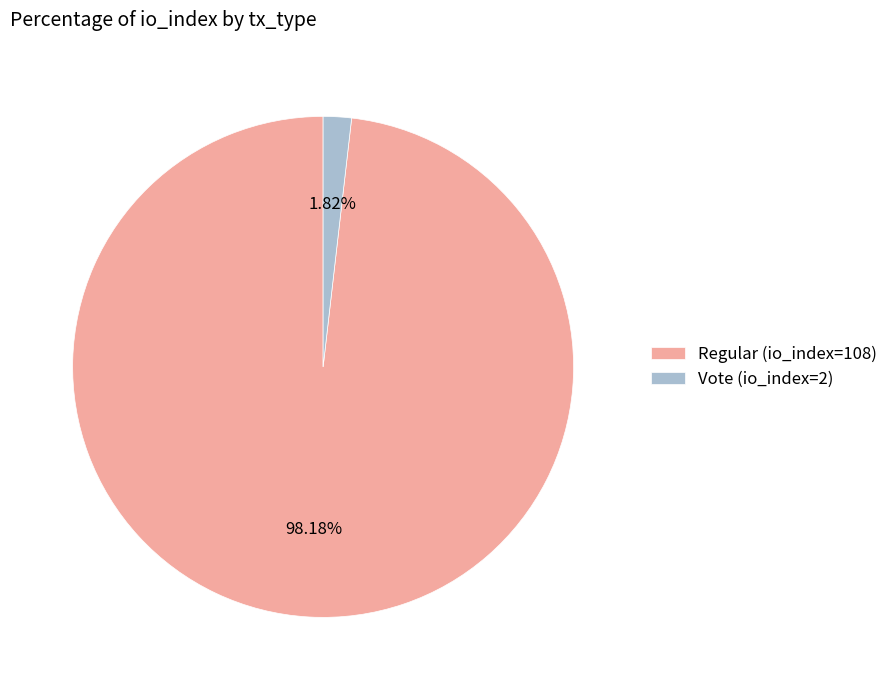

To the nearest percent, what portion does Vote (io_index=2) represent?

2%